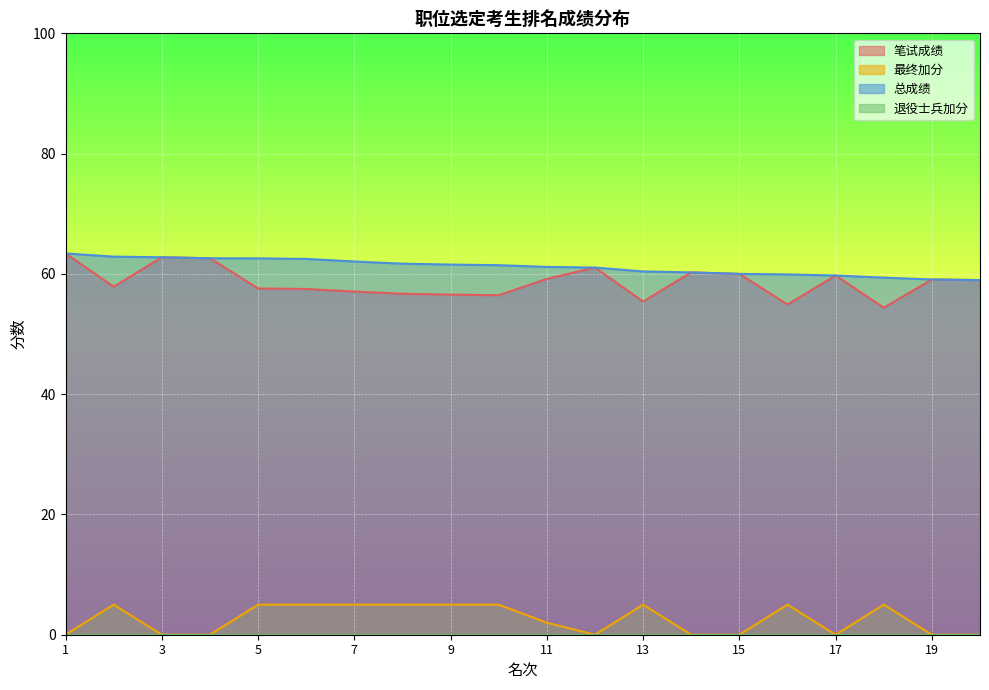

True or false: 最终加分 has more than 0 interior local peaks.

True